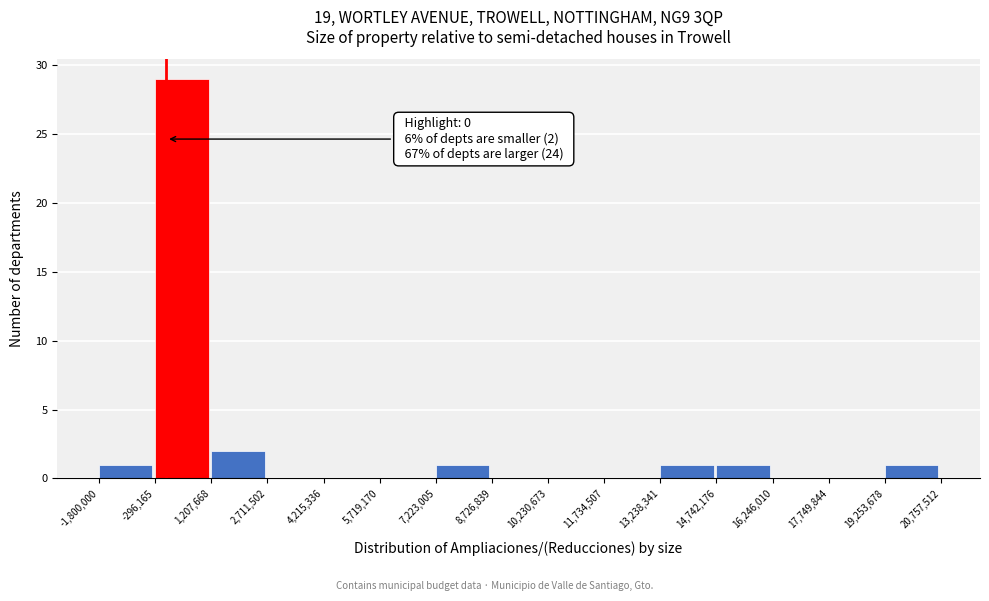

Over which range of the x-axis is the bar tallest?

-296,165 to 1,207,668